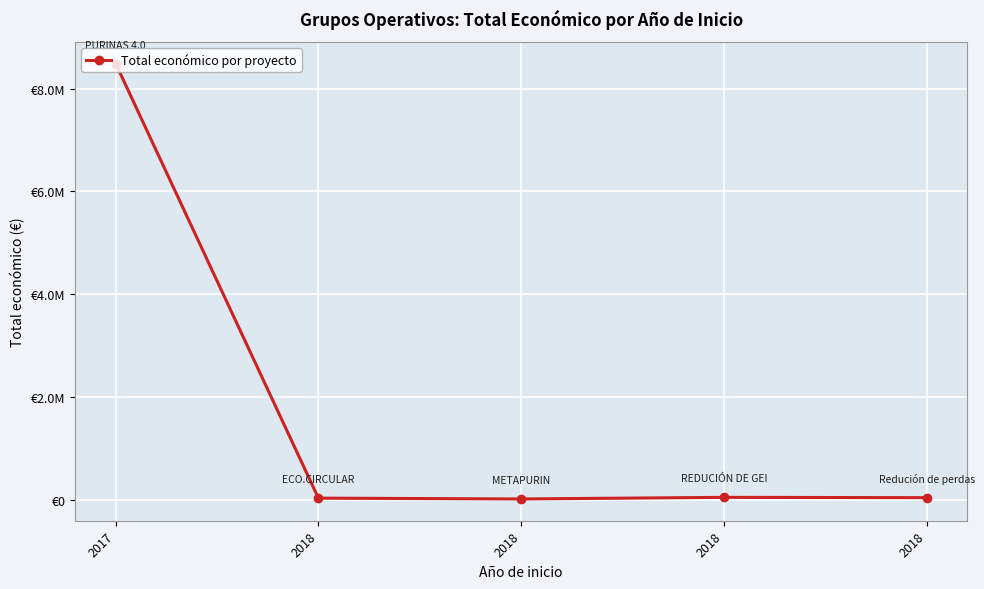

What is the difference between the maximum and minimum values?

8458004.0